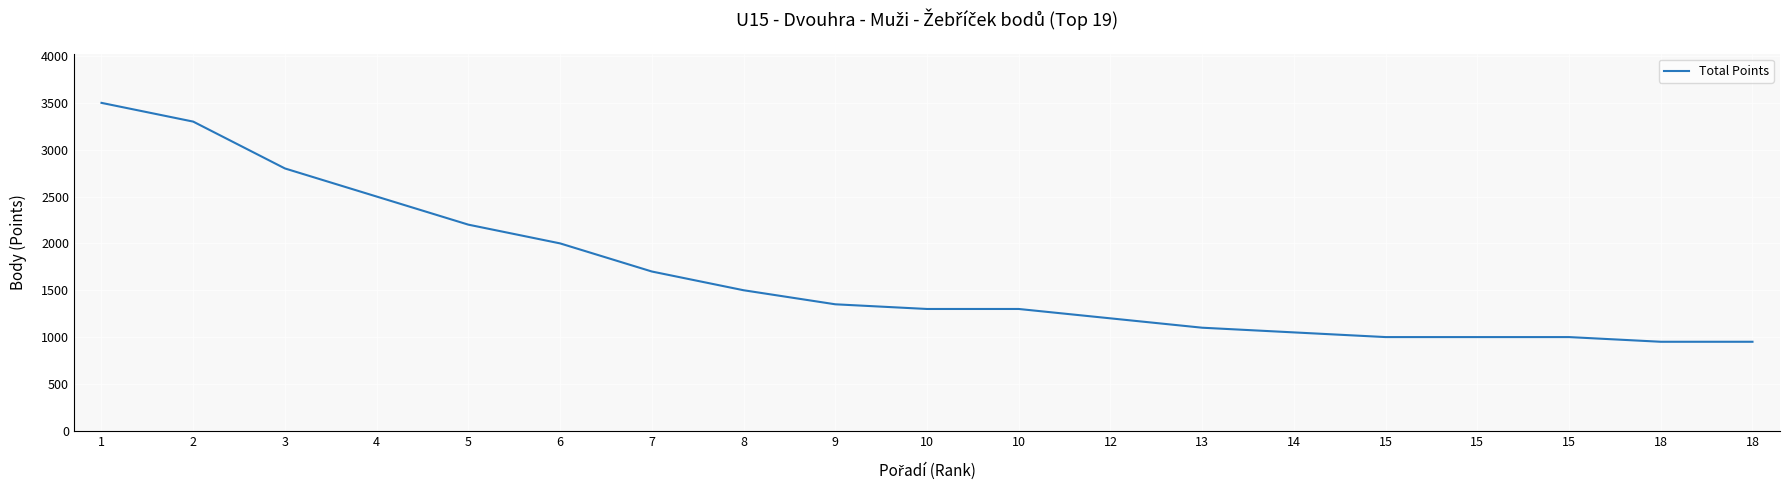

The chart shows a value of 1740 at 12. True or false?

False